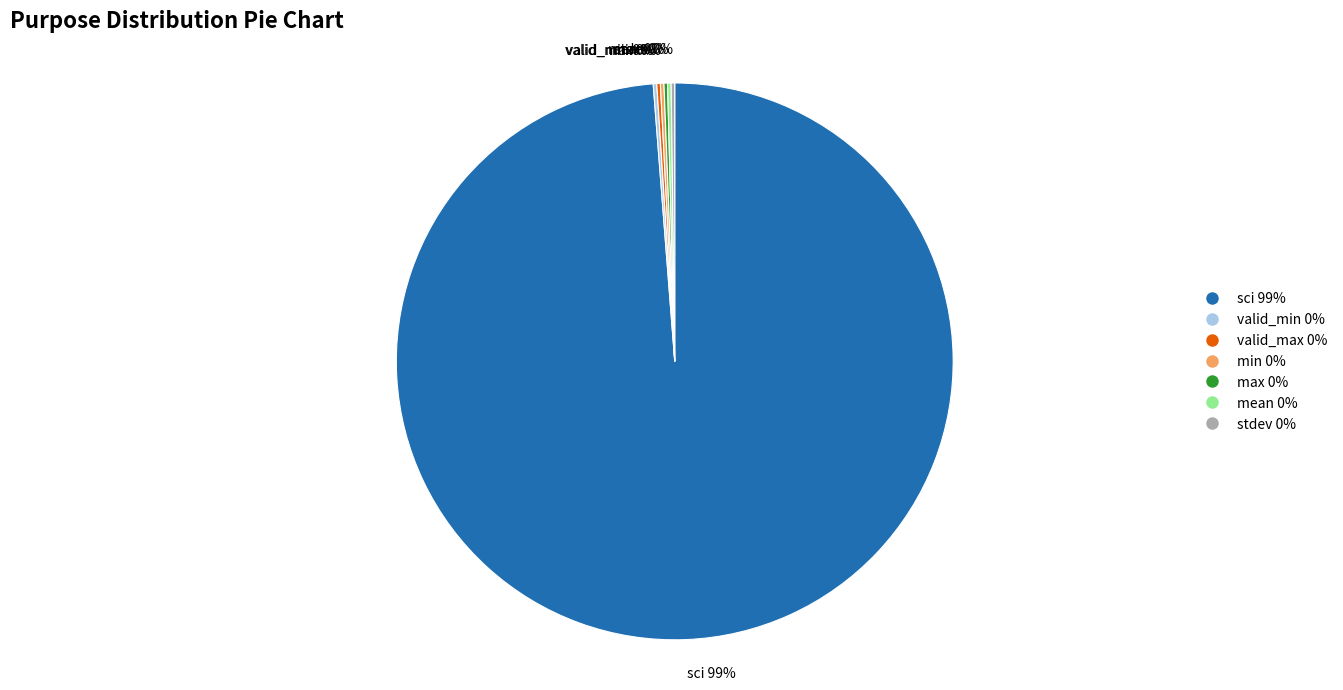

Is there a majority slice in this chart?

Yes